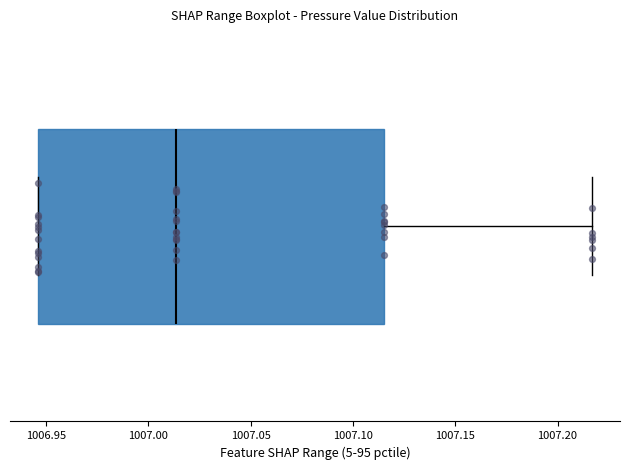

Read this box plot against the x-axis: the position of the median line, the range covered by the box, and the ends of both whiskers. The values are not printed on the chart, so give them approximately, as read against the axis.

median 1007.015, box 1006.945 to 1007.115, whiskers 1006.945 to 1007.215